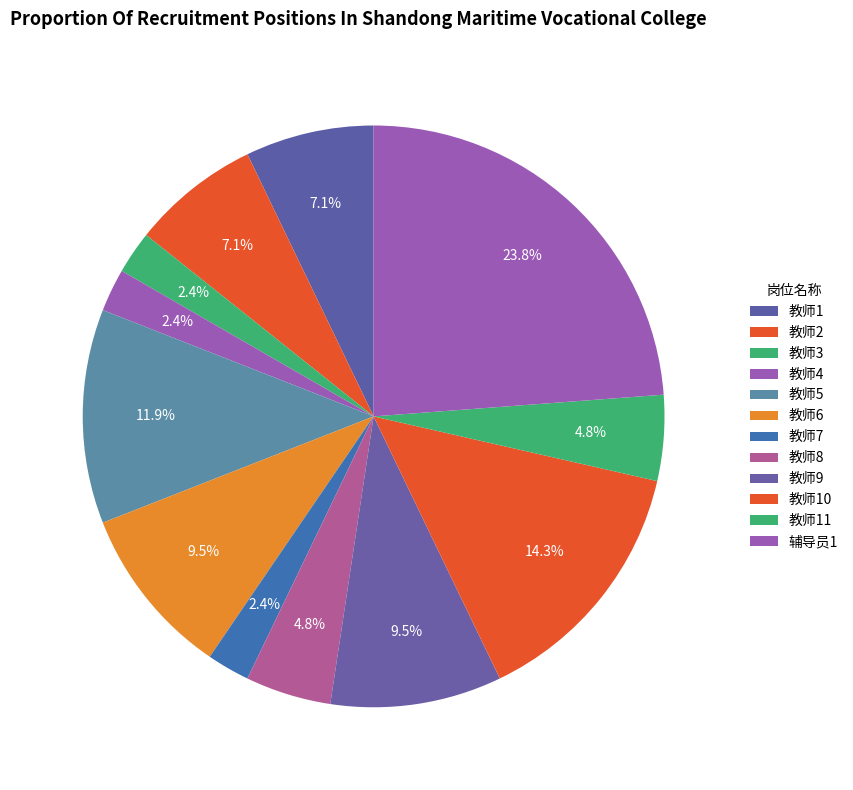

What portion of the pie excludes 教师10?

85.7%